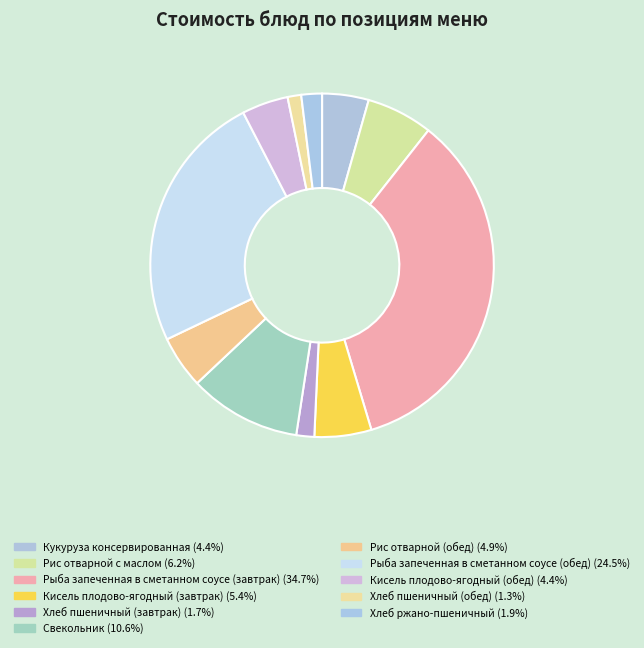

Rank the categories by value from highest to lowest.

Рыба запеченная в сметанном соусе (завтрак), Рыба запеченная в сметанном соусе (обед), Свекольник, Рис отварной с маслом, Кисель плодово-ягодный (завтрак), Рис отварной (обед), Кукуруза консервированная, Кисель плодово-ягодный (обед), Хлеб ржано-пшеничный, Хлеб пшеничный (завтрак), Хлеб пшеничный (обед)